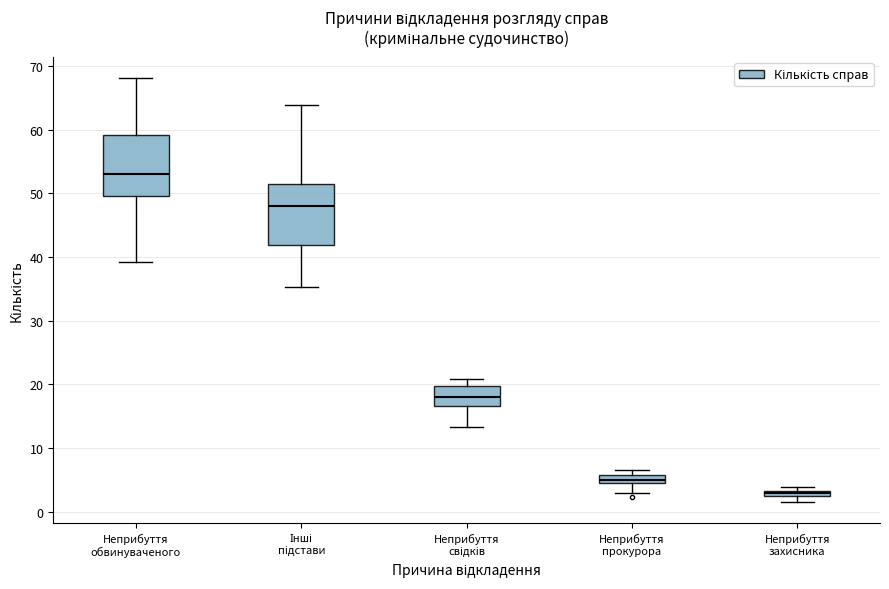

Where is the upper edge of the box for Неприбуття захисника on the y-axis? The values are not printed on the chart, so give them approximately, as read against the axis.

3